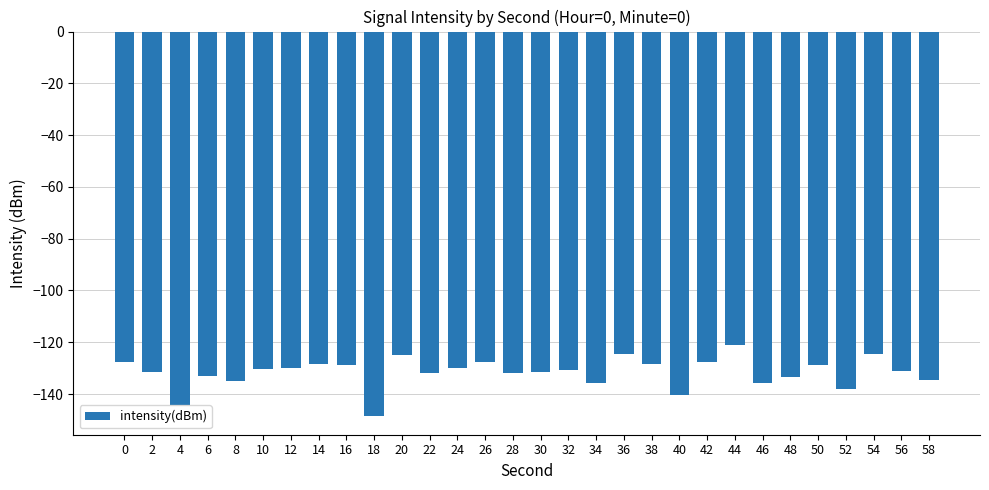

What is the change in value from 32 to 34?

-5.0